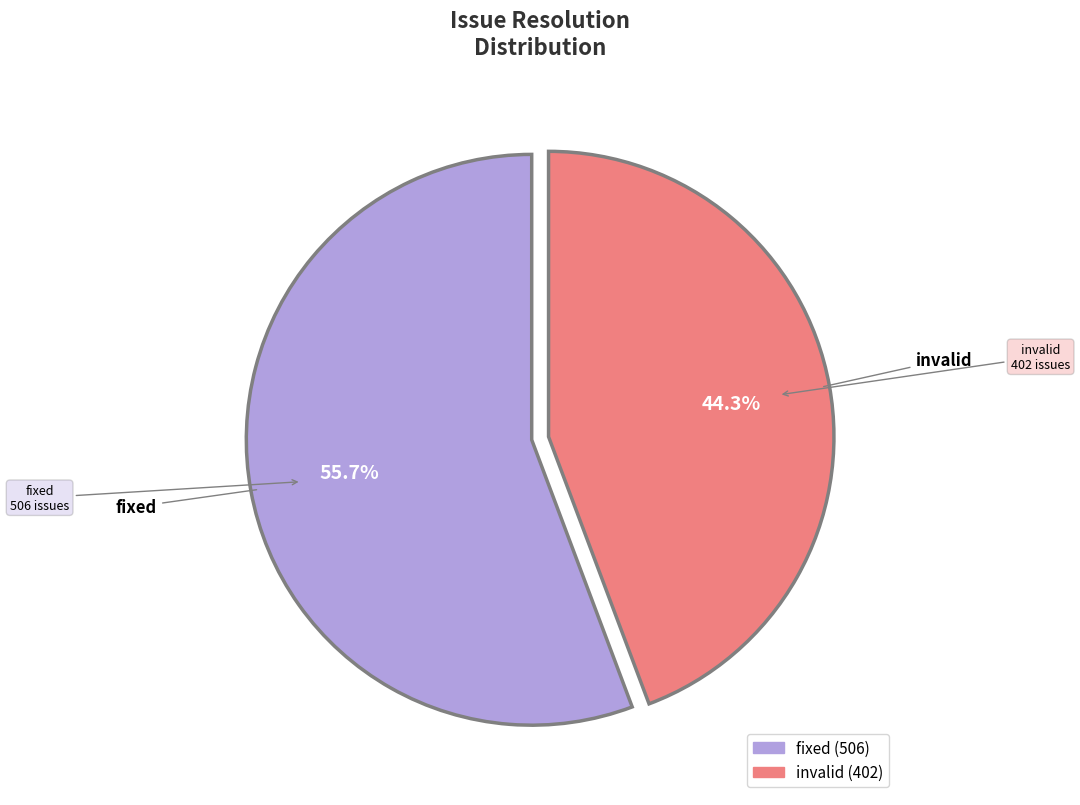

Does invalid account for over 50% of the chart?

No